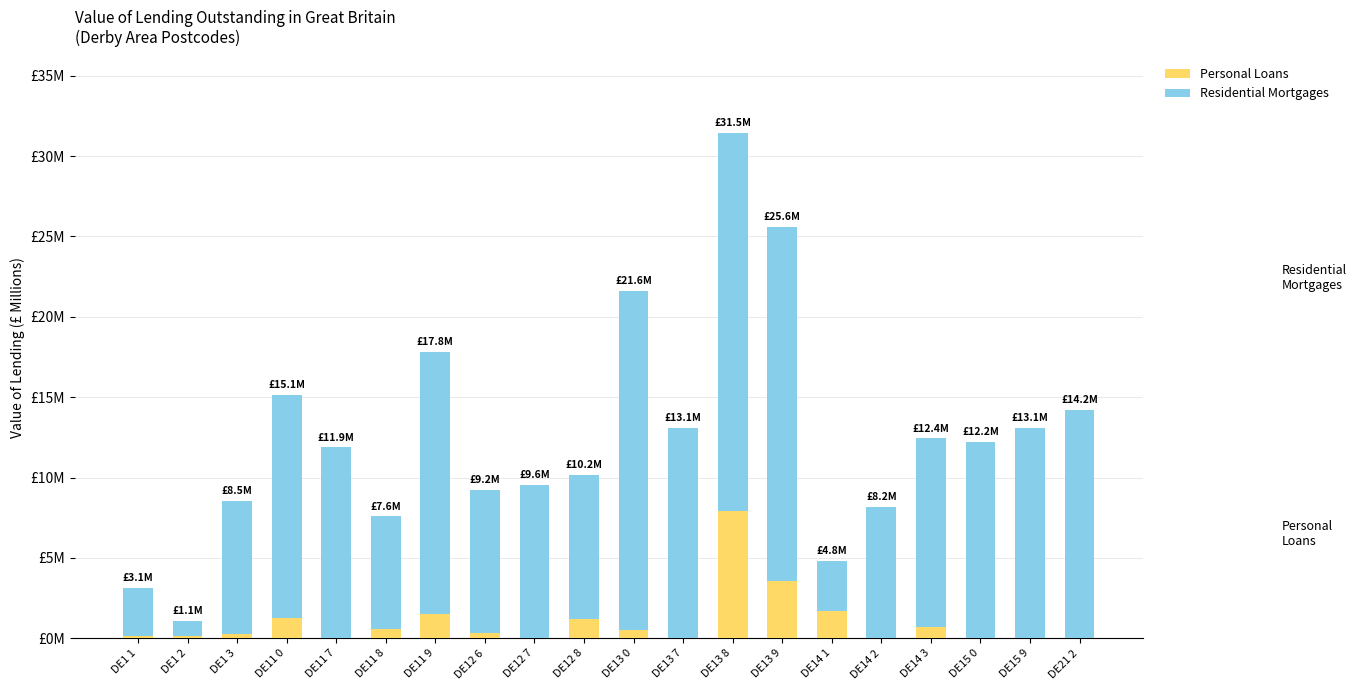

Read the Residential Mortgages value at DE21 2.

14.2